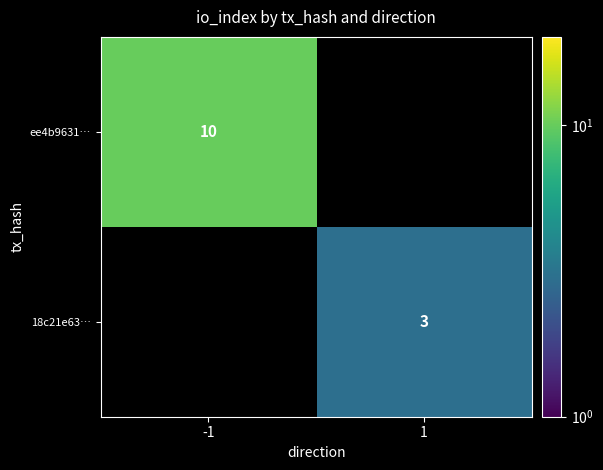

At which category does the chart reach its peak across all series?

-1